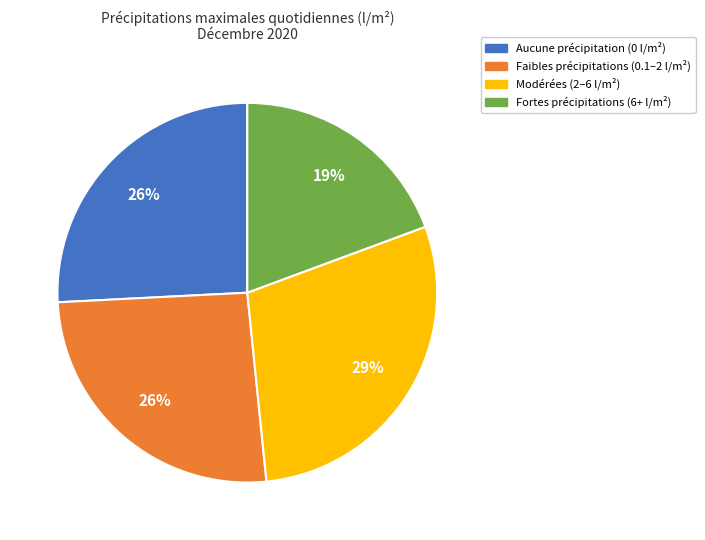

Is there any slice that represents more than half of the pie?

No